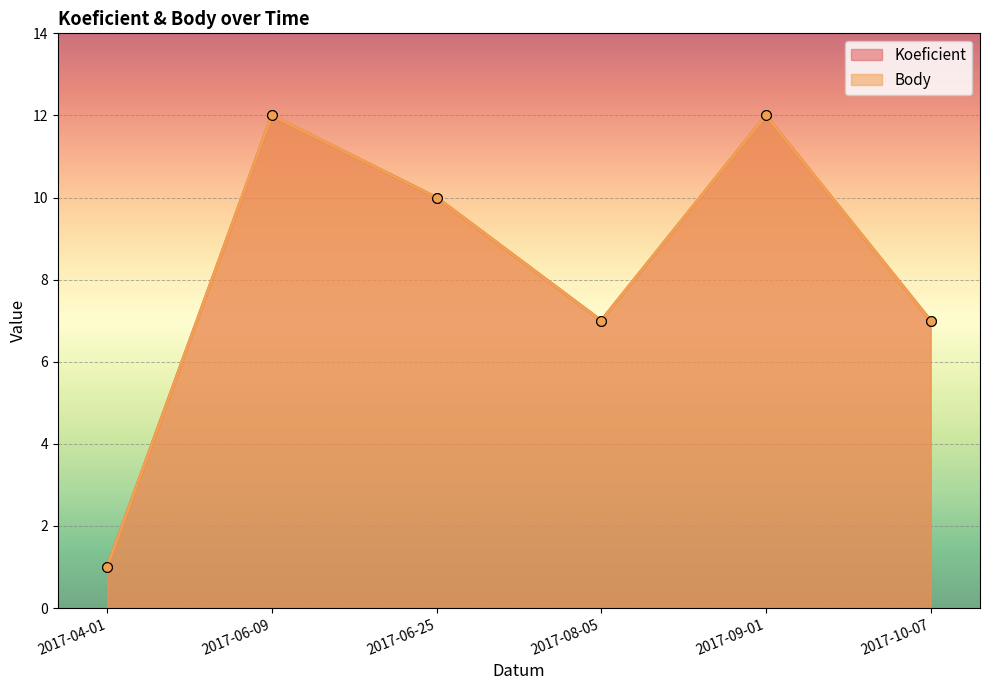

How many interior local valleys does the Koeficient series have?

1